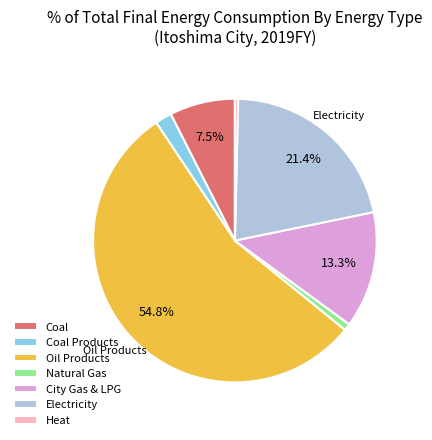

Count the number of slices in the pie.

7